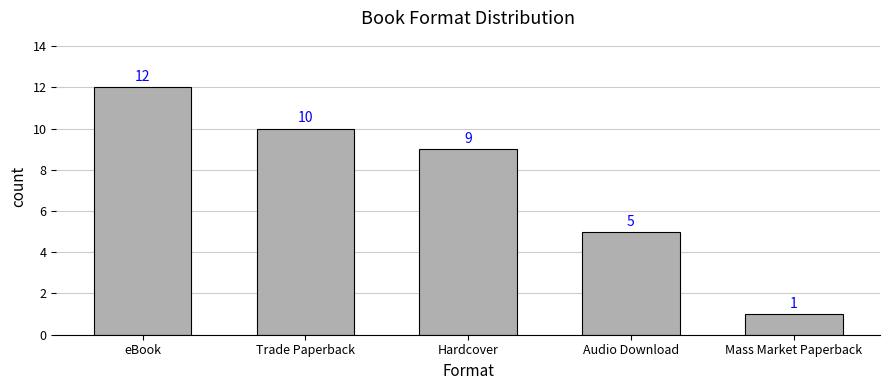

What is the label of the 5th bar from the left?

Mass Market Paperback